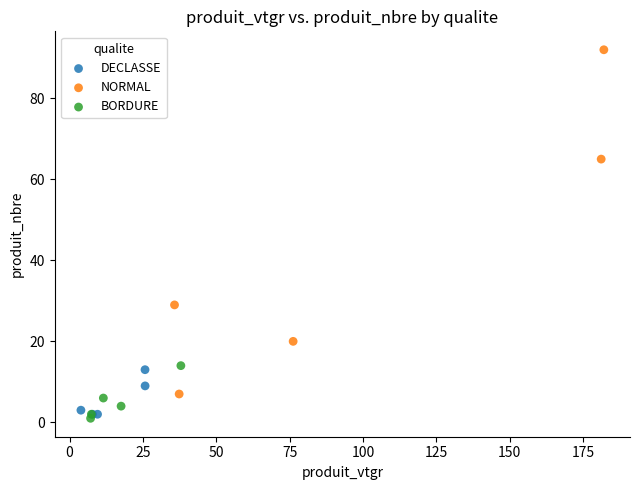

Which series has the largest Y range (max minus min)?

NORMAL